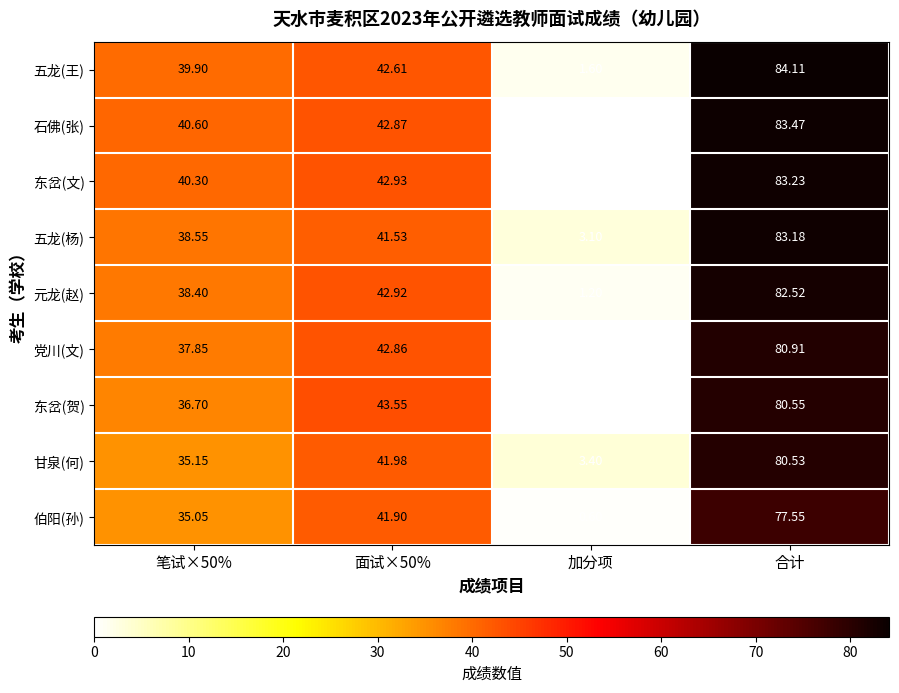

Which series has the largest range (max minus min)?

石佛(张)